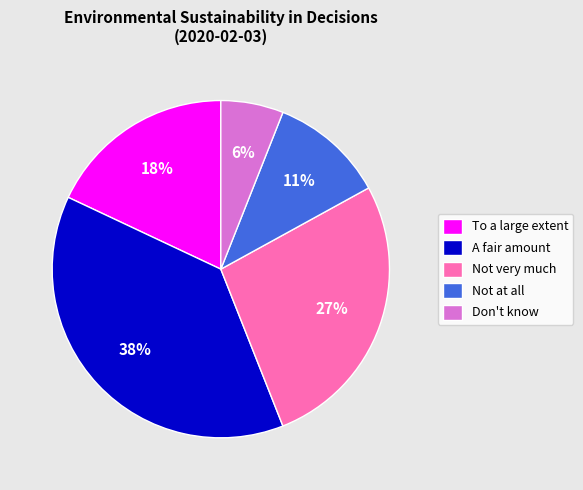

True or false: Not very much accounts for 27% of the total.

True